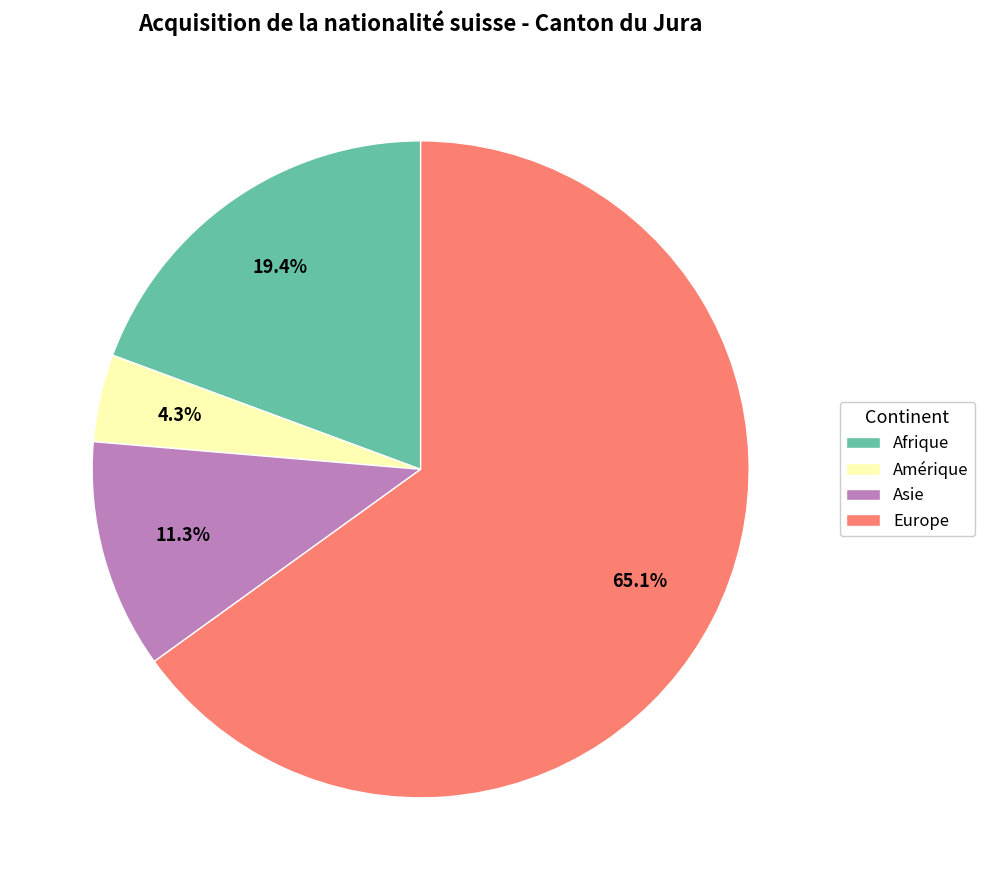

How many slices are in this pie chart?

4